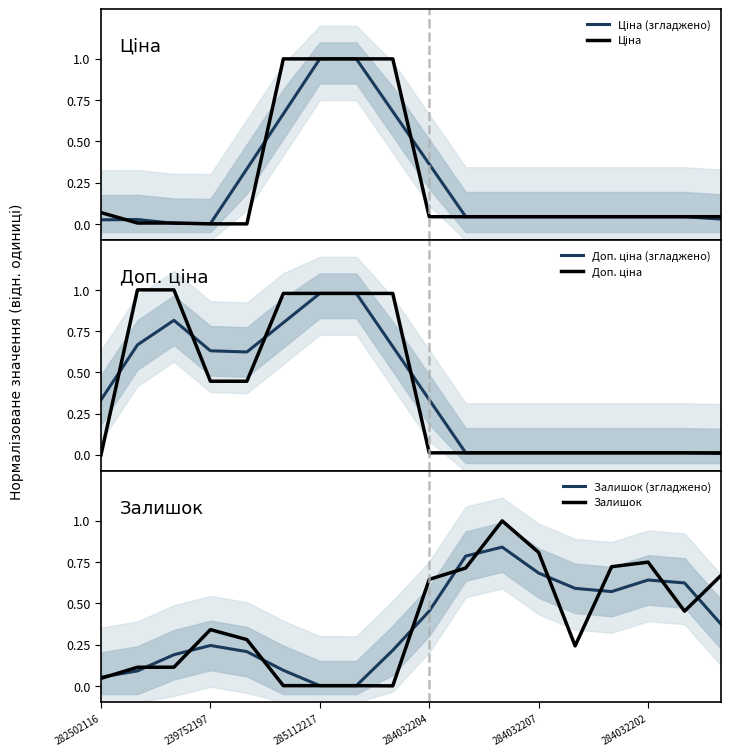

How many lines are shown in the chart?

6